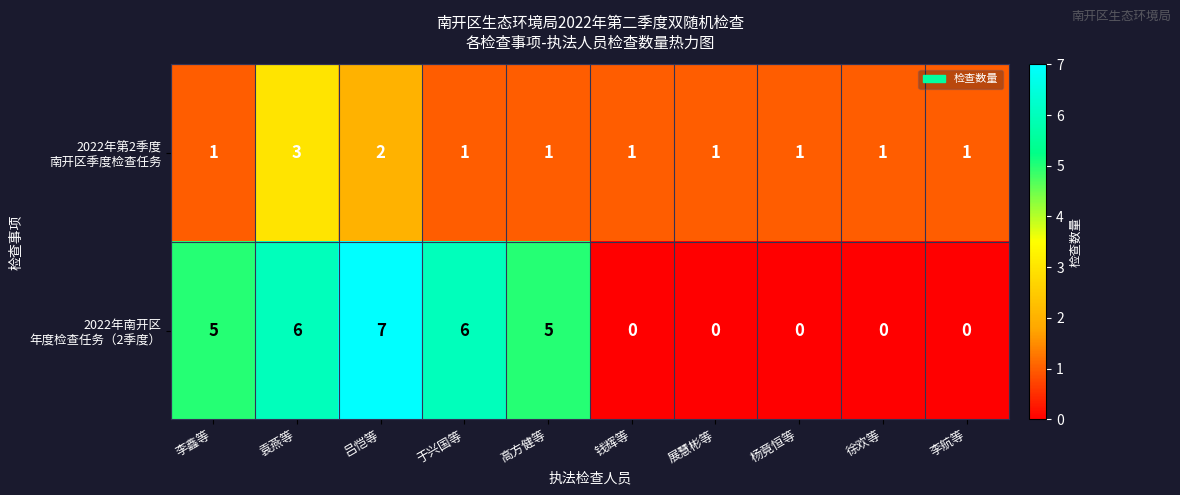

At how many categories does at least one series exceed 4?

5